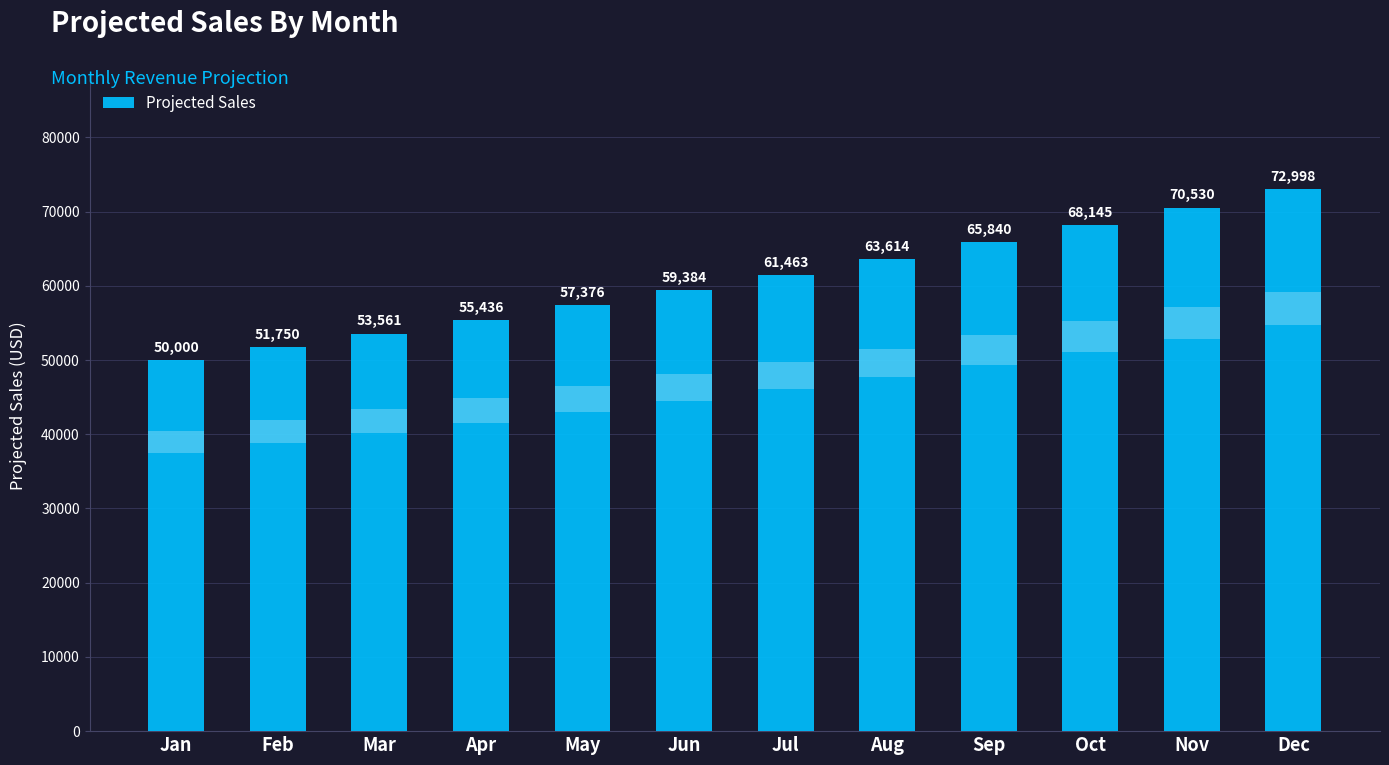

Which has a higher value, May or Jul?

Jul